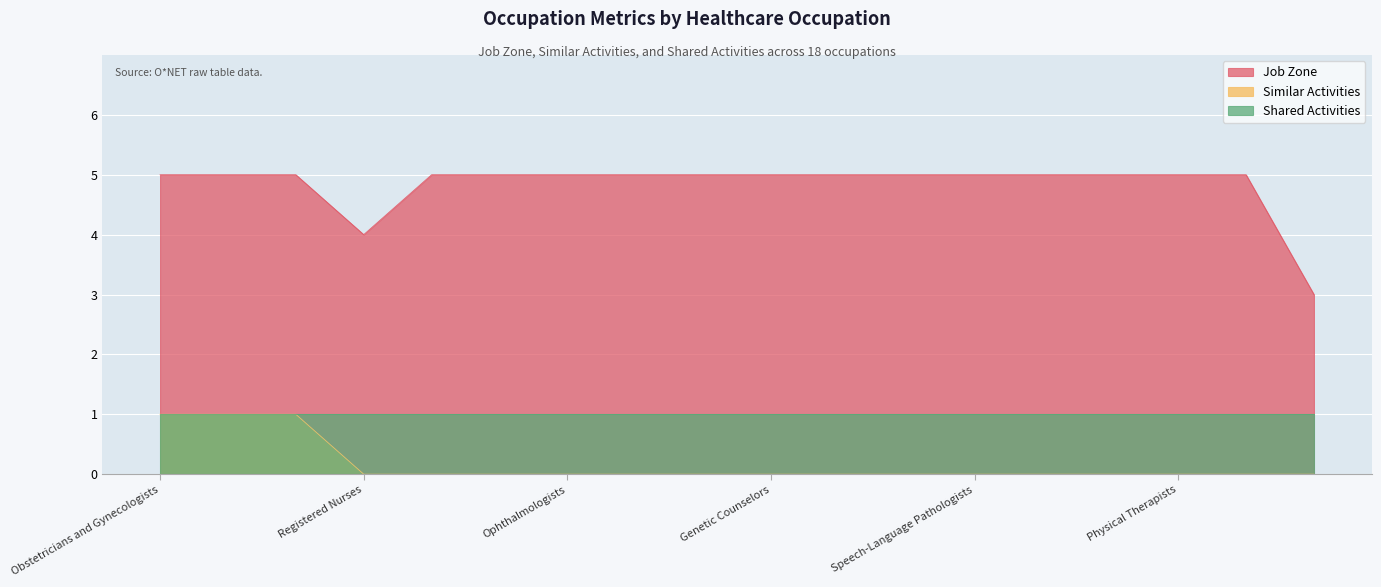

Count the Job Zone values in the range 5 to 6.

16